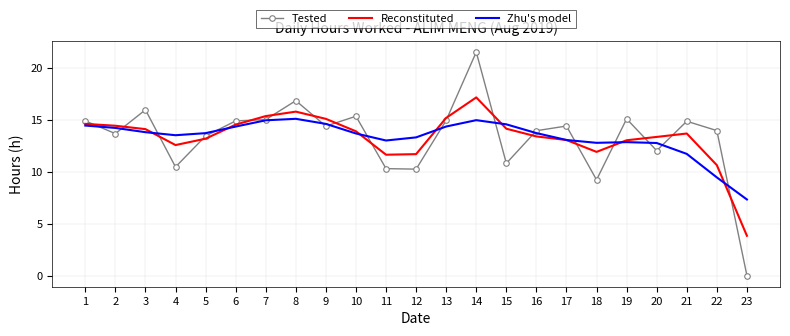

Rank the series by their maximum value, from lowest to highest.

Zhu's model, Reconstituted, Tested